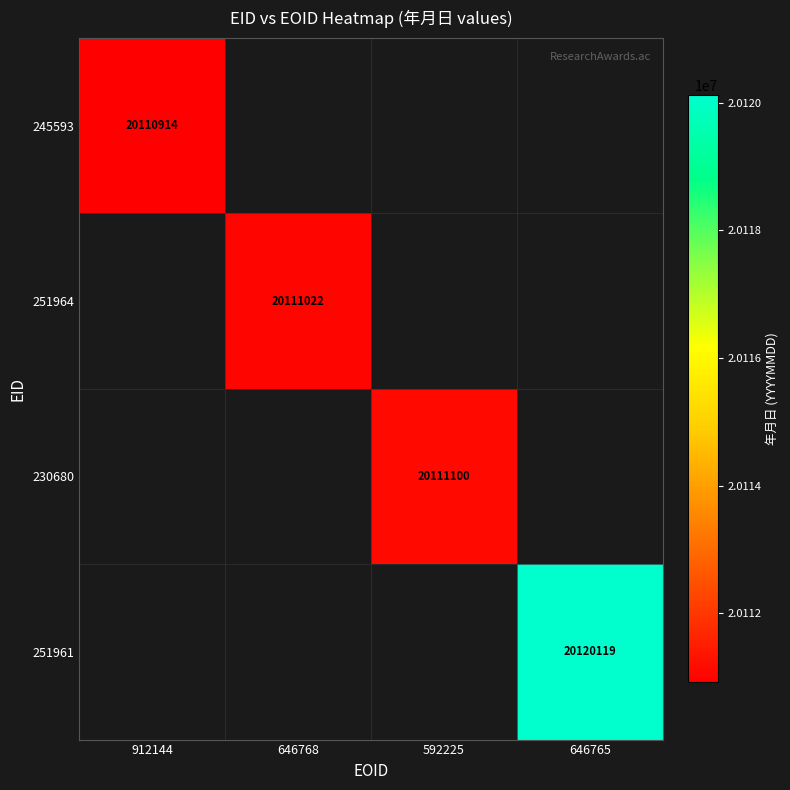

True or false: 245593 has a value of 20110914 at 912144.

True